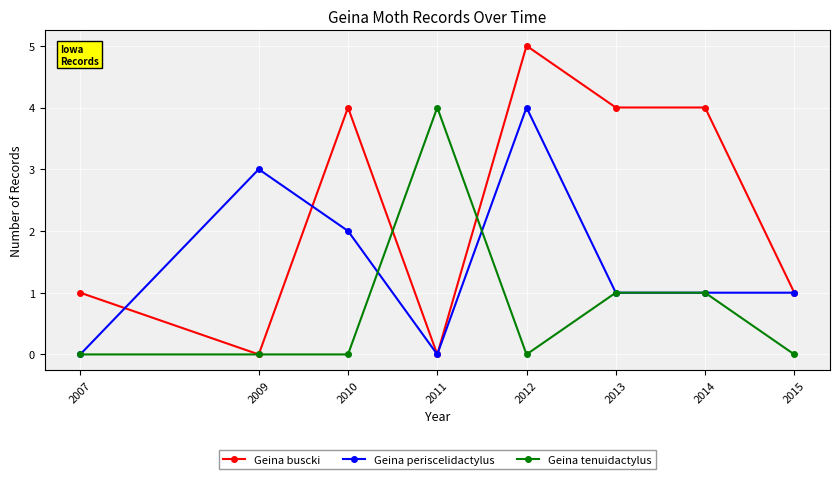

How many Geina tenuidactylus values are between 0 and 1?

7